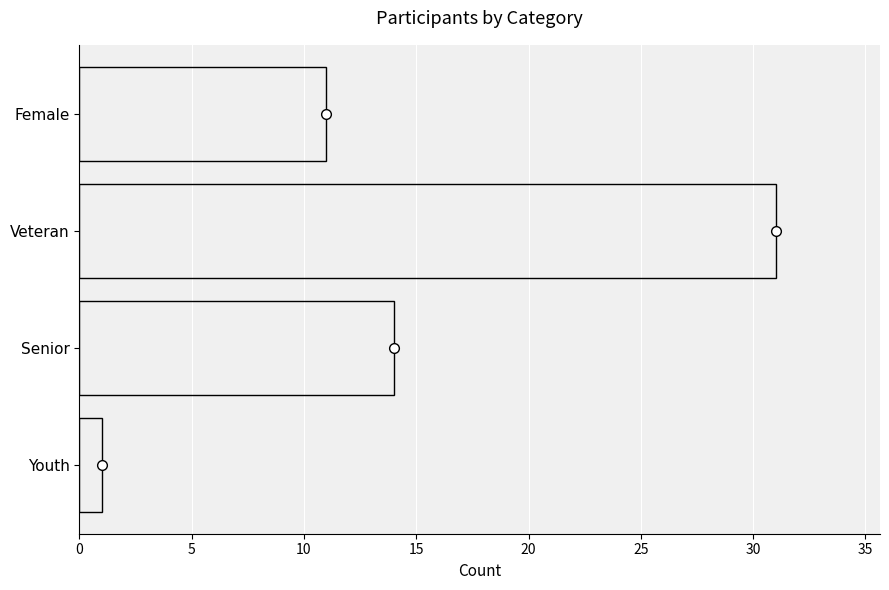

What is the greatest value displayed?

31